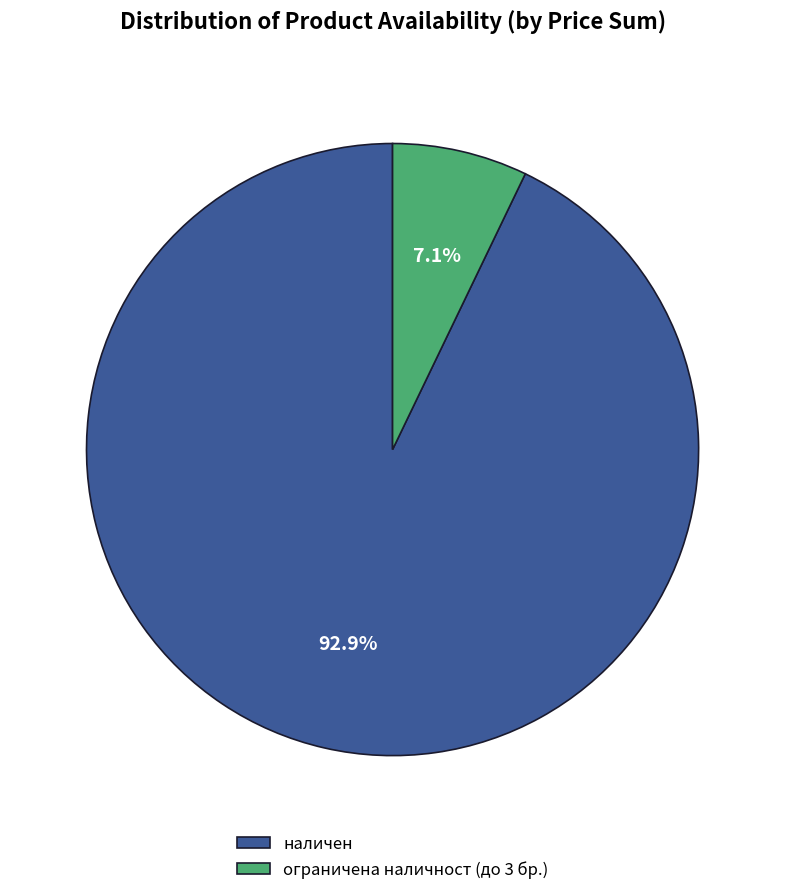

How many slices are in this pie chart?

2